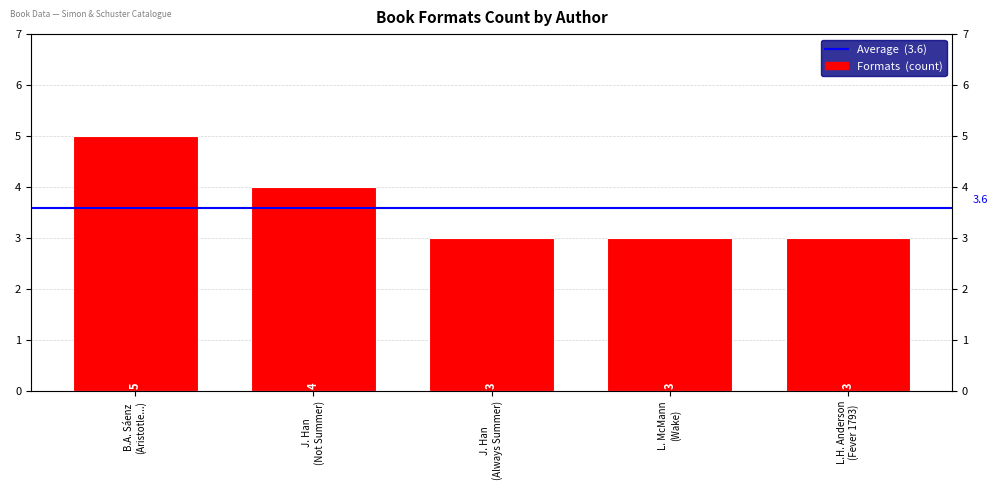

What is the difference between the maximum and minimum values?

2